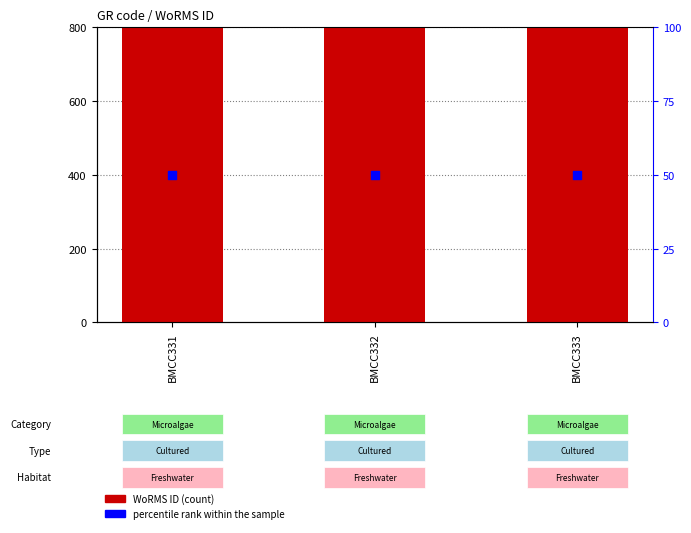

Is the value of percentile rank within the sample at BMCC332 greater than the value of WoRMS ID at BMCC333?

No